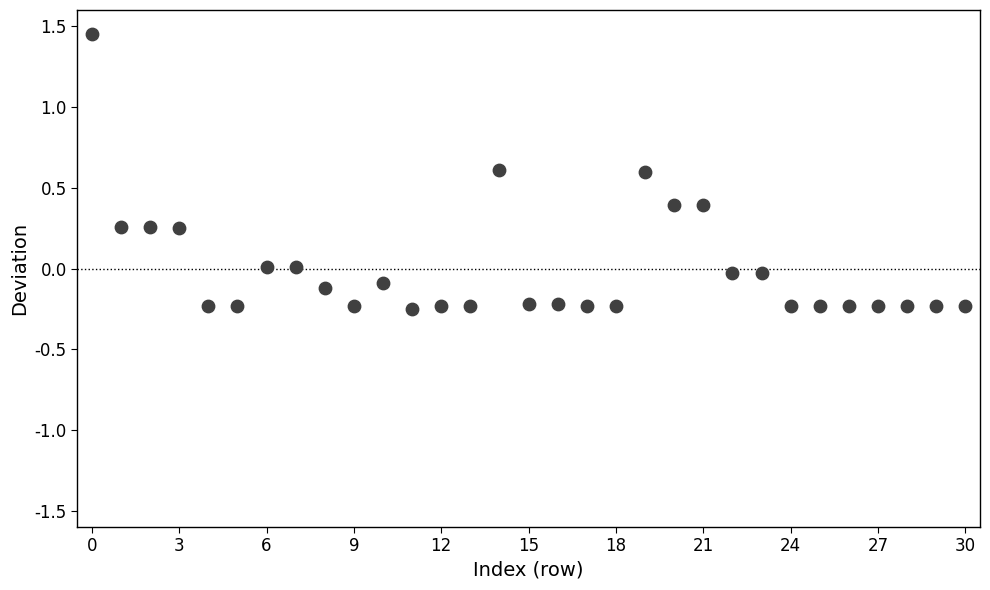

What is the range of Y values (max minus min)?

1.7